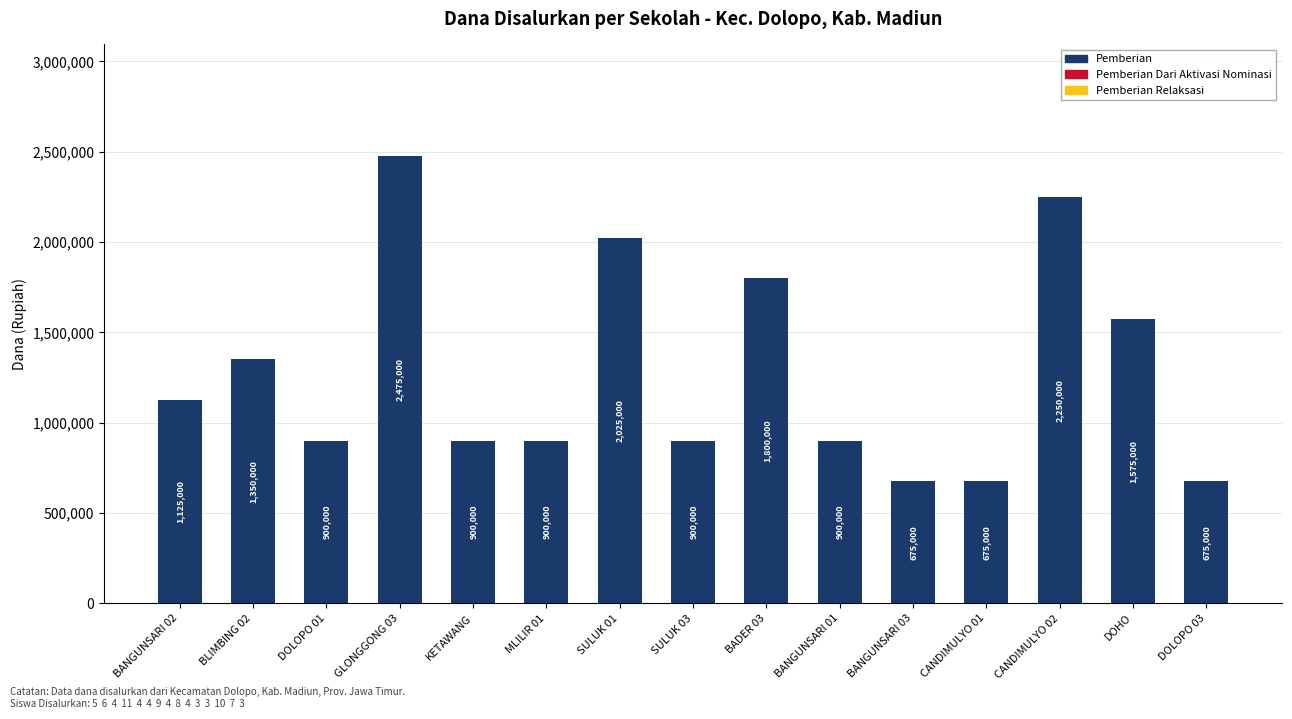

What is the sum of the values at BANGUNSARI 01 and DOHO?

2475000